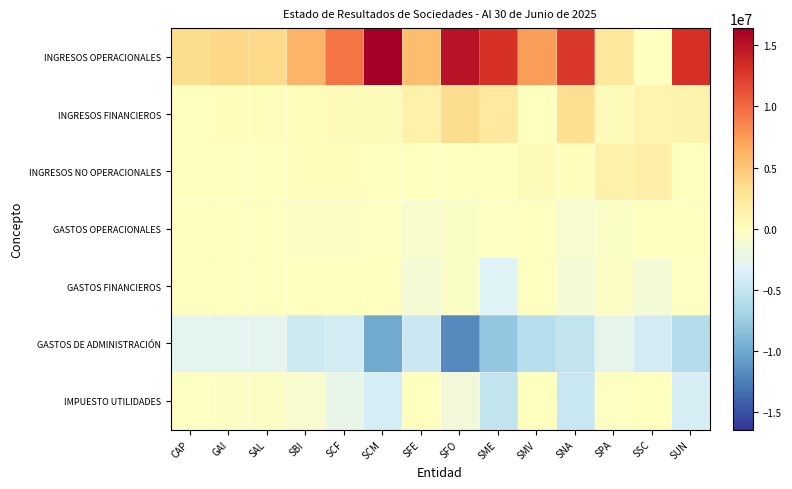

What is the difference between the highest and lowest values at SME?

20963520.2